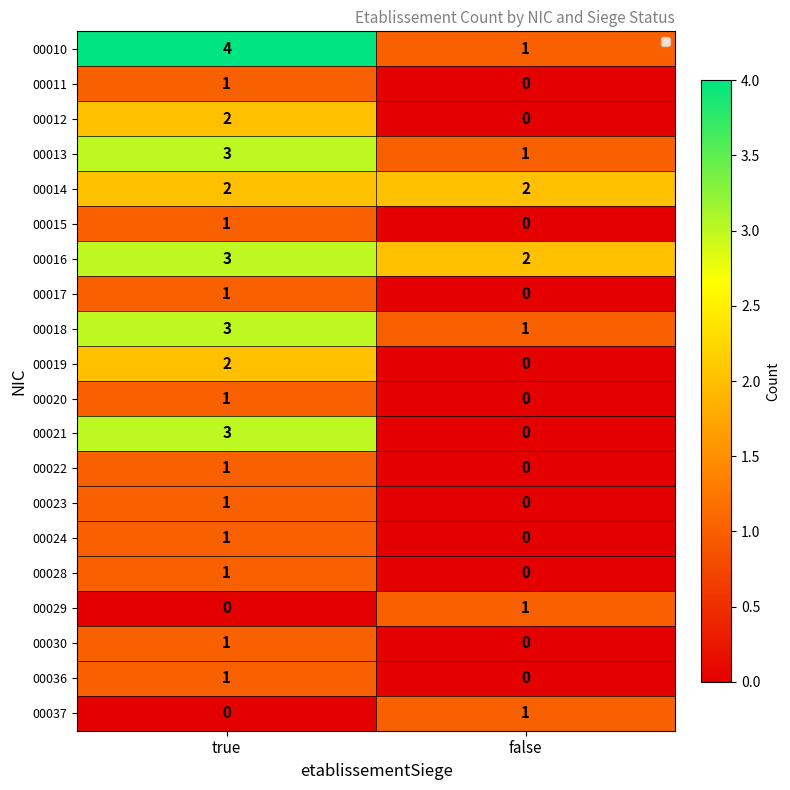

What is the difference between the highest and lowest values at true?

4